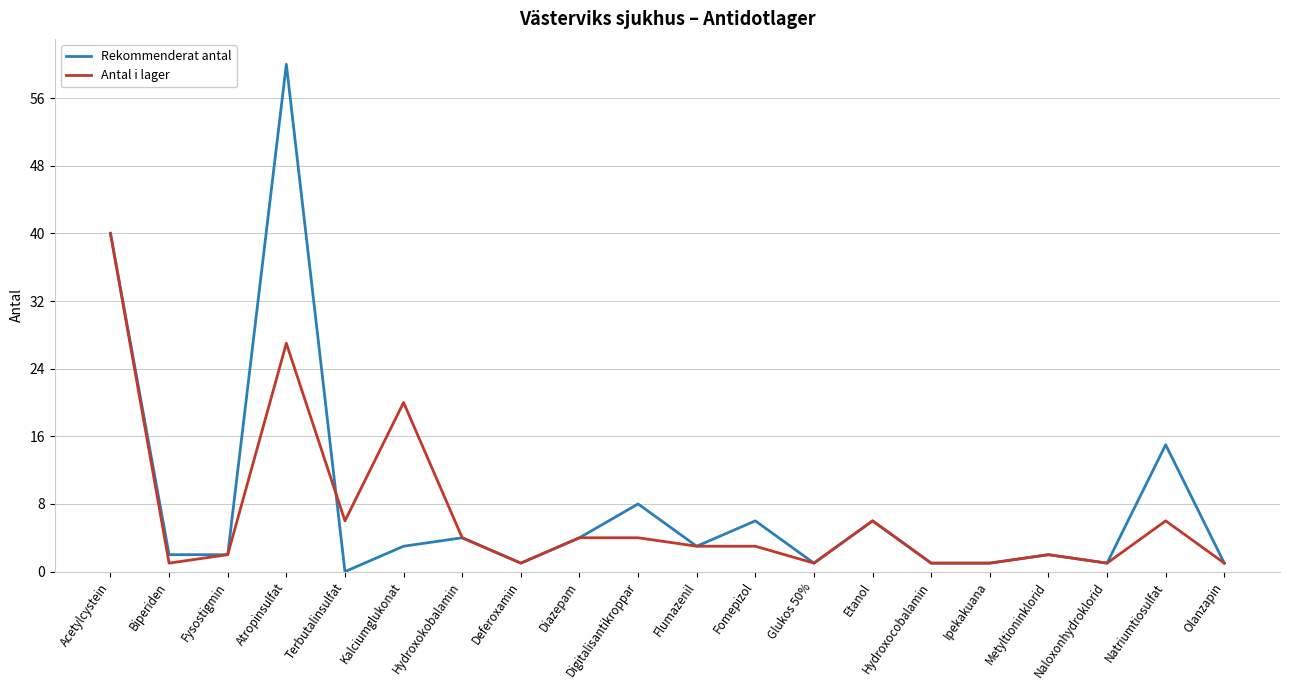

What value does the Antal i lager series have at Naloxonhydroklorid?

1